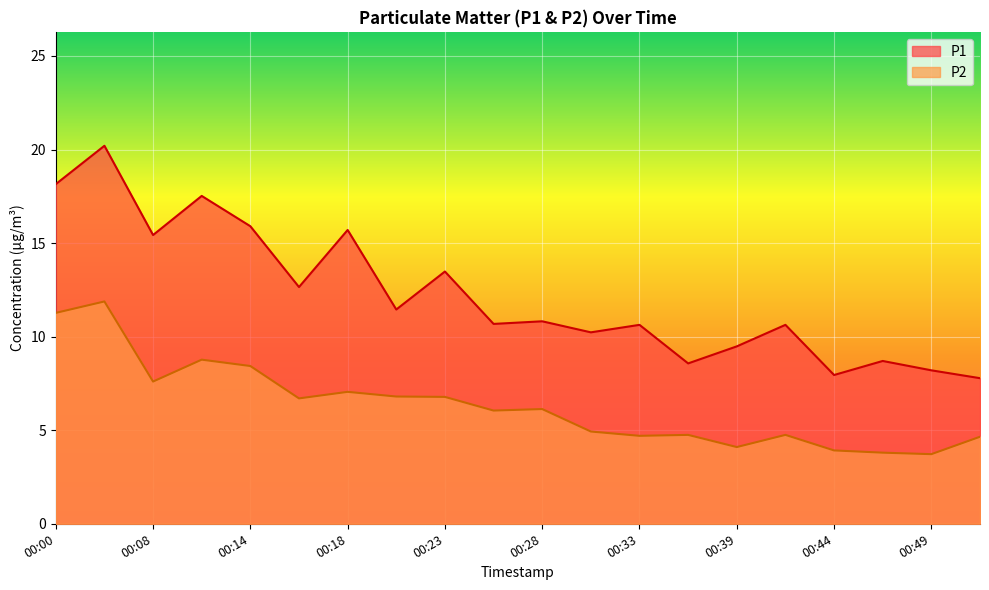

Is the value of P1 at 00:28 greater than the value of P2 at 00:41?

Yes